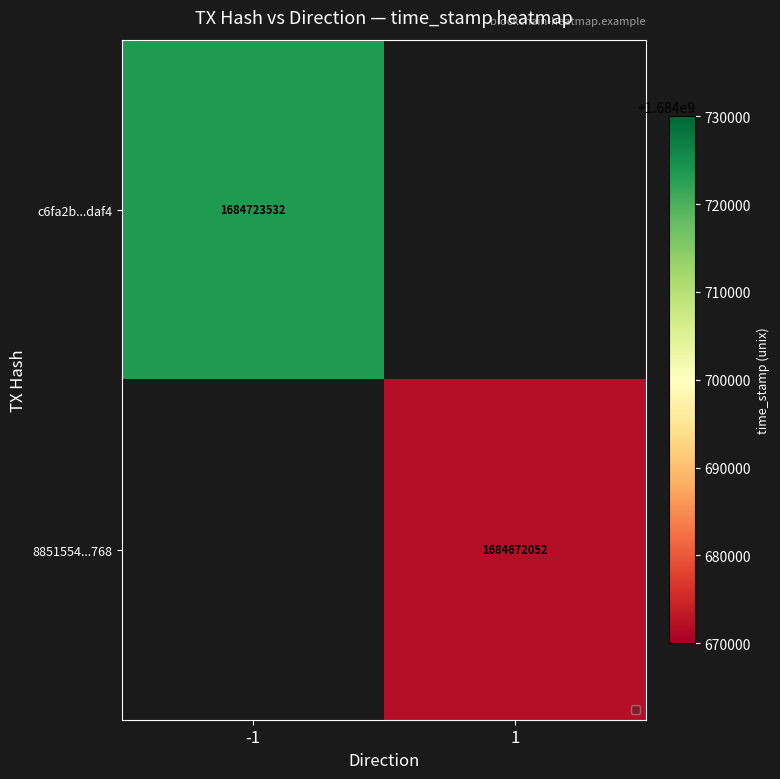

True or false: 8851554...768 has a value of 1684672052 at 1.

True